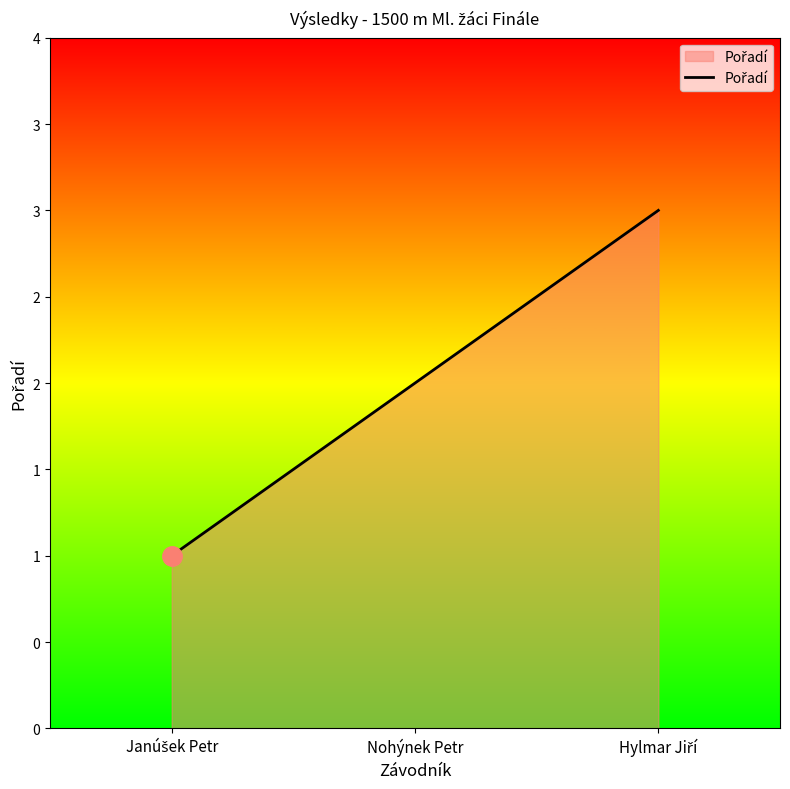

Does the chart display data point markers on the line(s)?

No